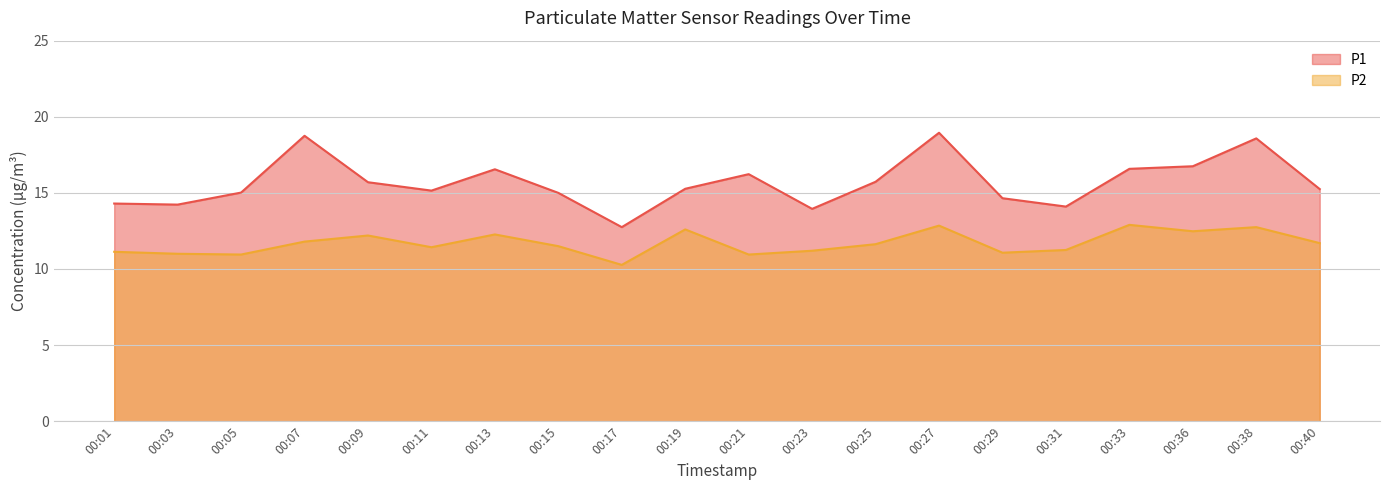

At which category is the sum across all series the highest?

00:27